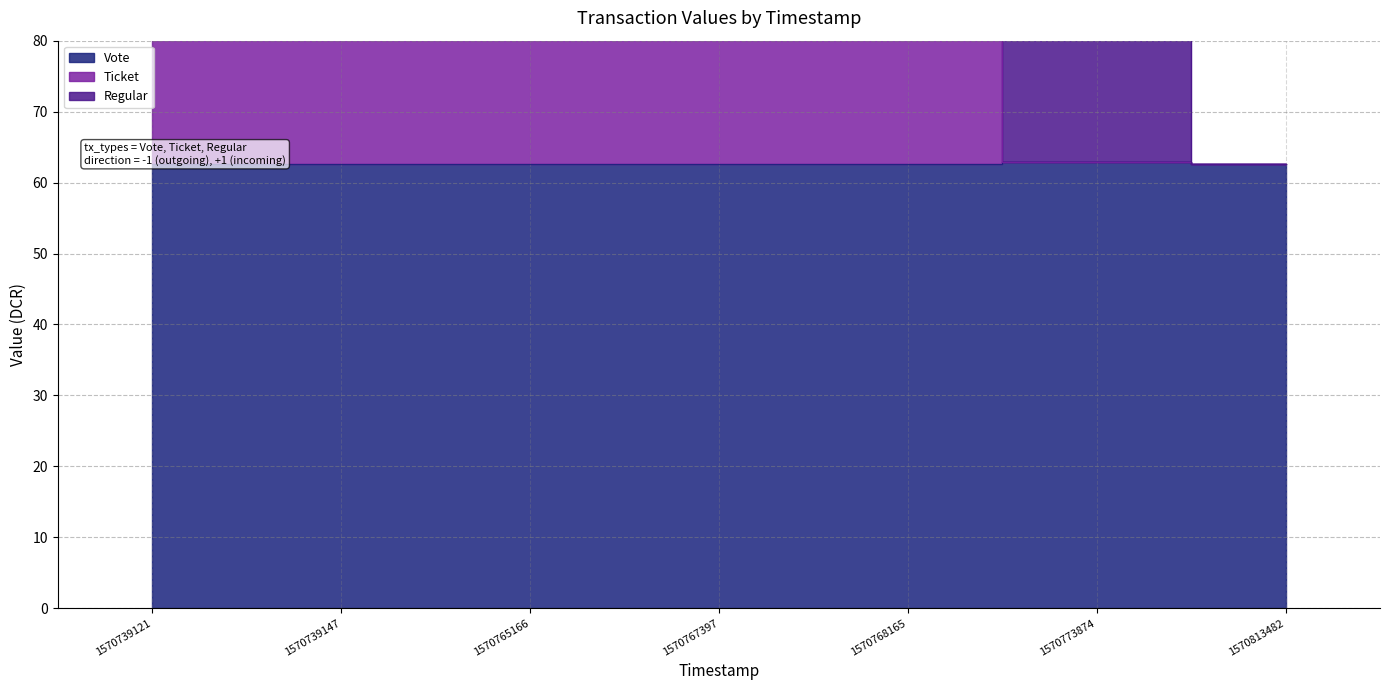

What is the sum of the Ticket values at 1570765166 and 1570739147?

250.3